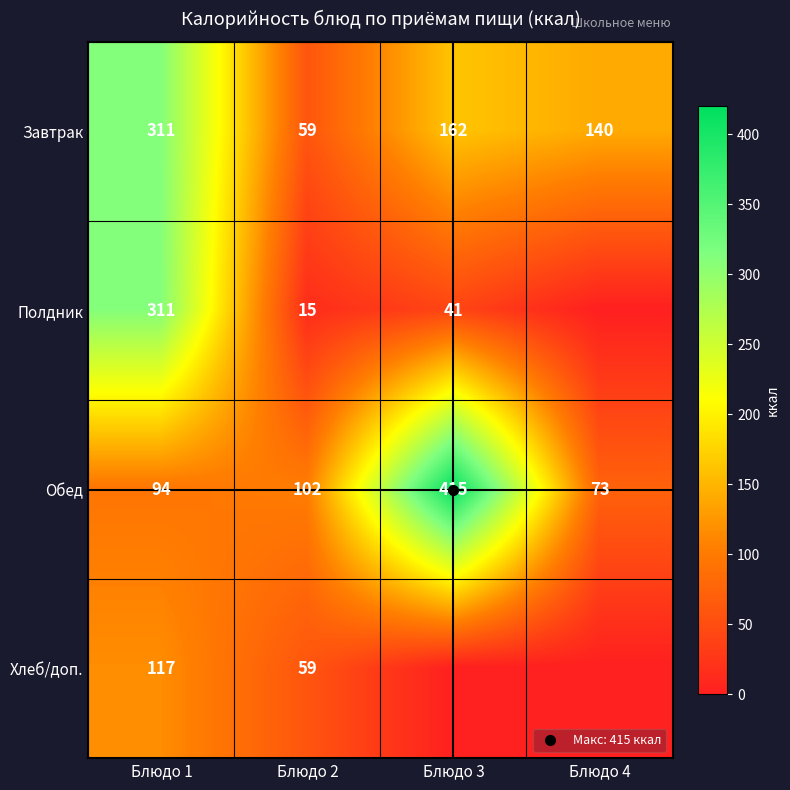

What is the total value across all series at Блюдо 2?

235